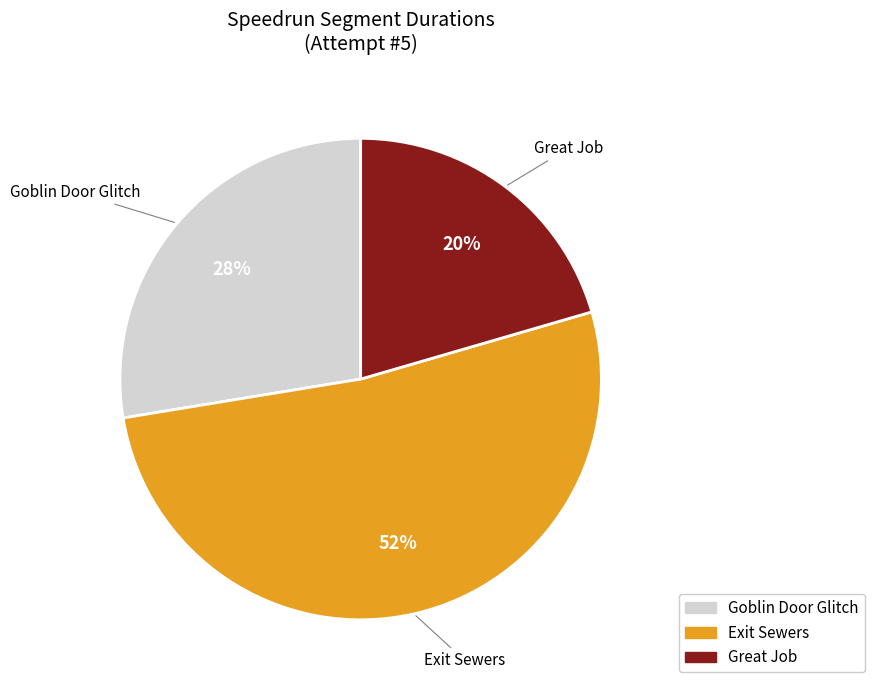

What percentage is the Exit Sewers slice, to the nearest percent?

52%